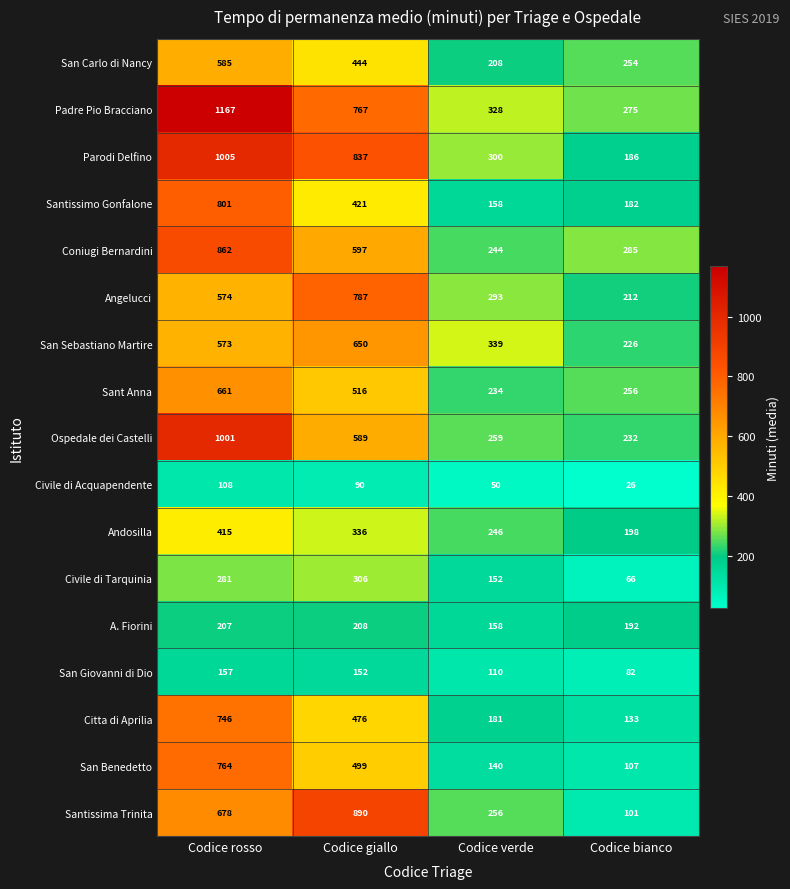

Rank the series by their maximum value, from lowest to highest.

Civile di Acquapendente, San Giovanni di Dio, A. Fiorini, Civile di Tarquinia, Andosilla, San Carlo di Nancy, San Sebastiano Martire, Sant Anna, Citta di Aprilia, San Benedetto, Angelucci, Santissimo Gonfalone, Coniugi Bernardini, Santissima Trinita, Ospedale dei Castelli, Parodi Delfino, Padre Pio Bracciano